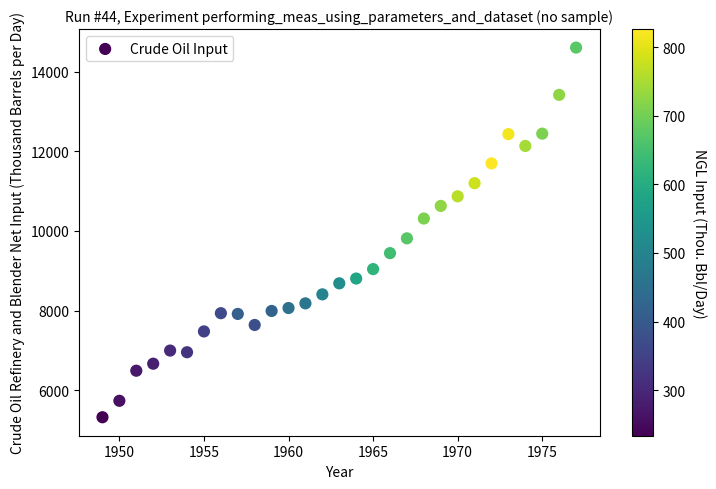

What Y value in the scatter plot is closest to 9964?

9815.3